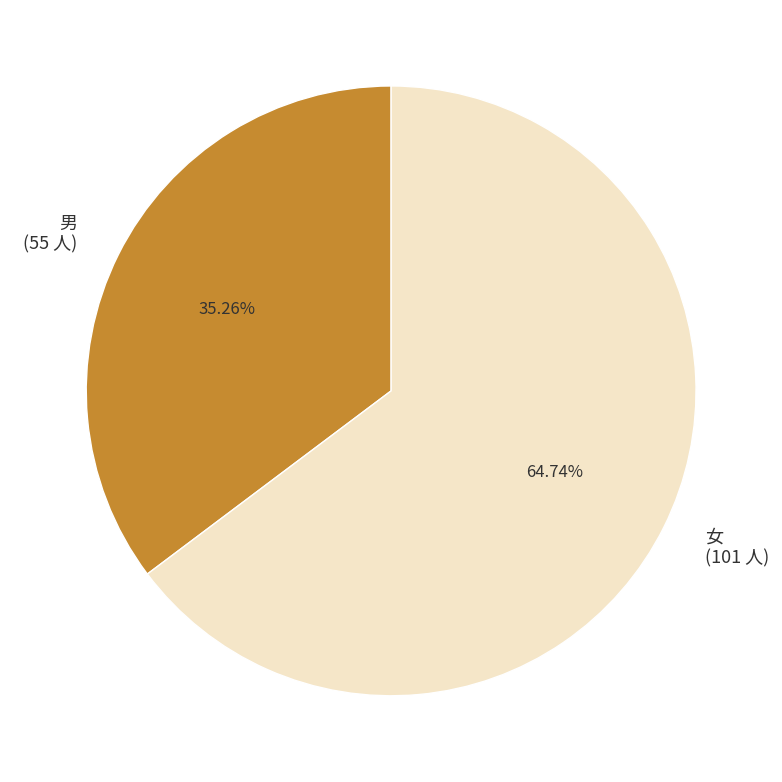

To the nearest percent, what is the combined percentage of 男 and 女?

100%